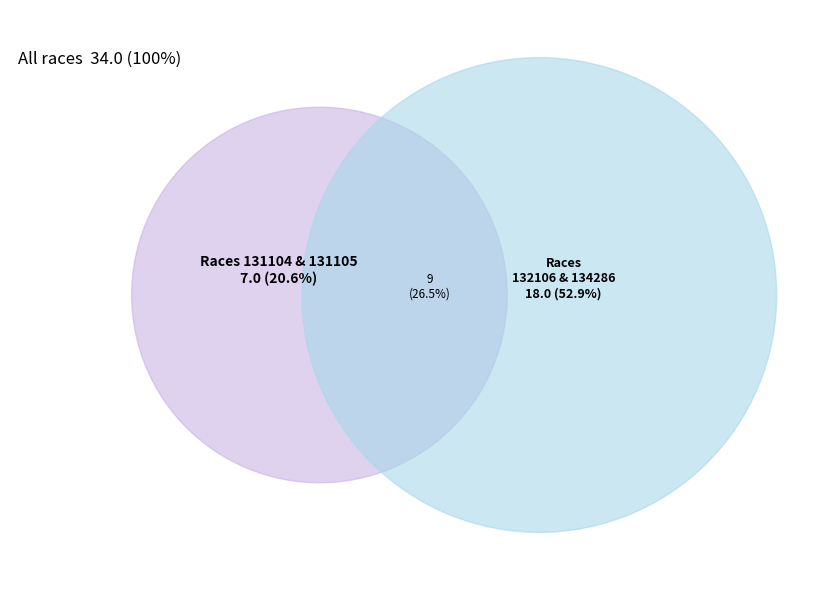

Does 131105 represent more than half of the total?

No